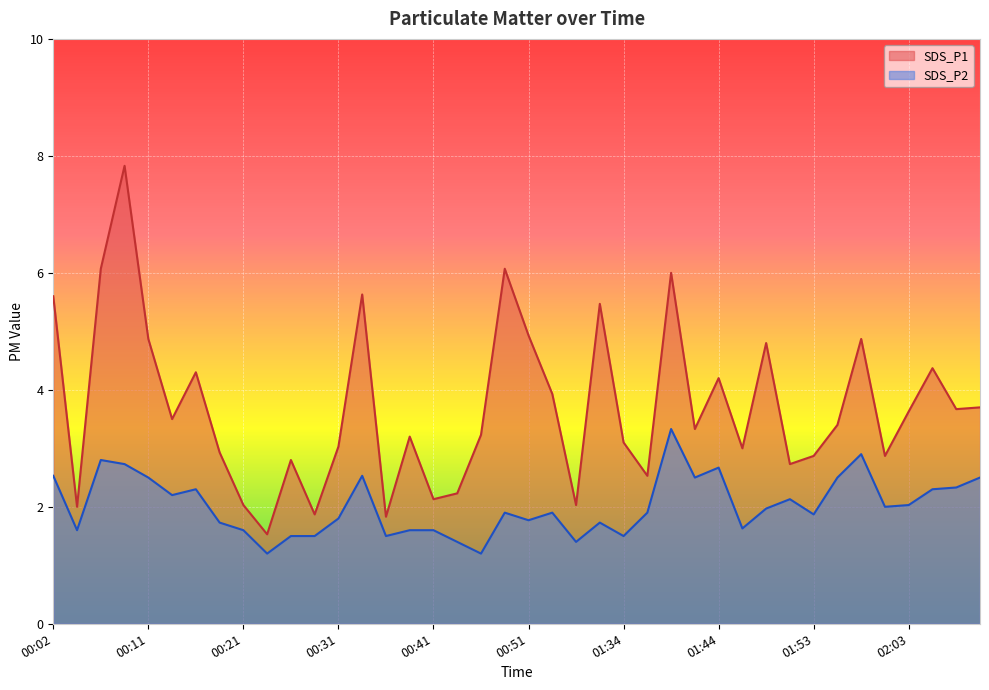

What is the greatest value displayed?

7.8